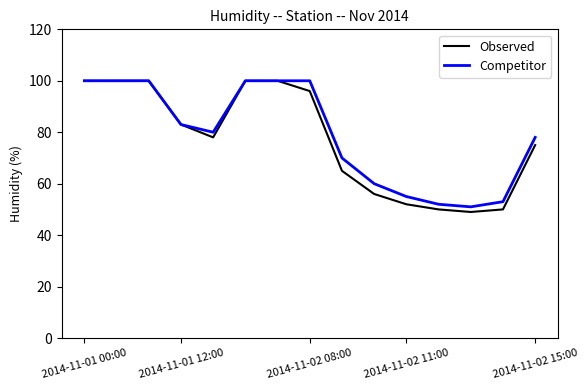

Reading left to right, list all the values displayed in this chart.

Observed: 100	100	100	83	78	100	100	96	65	56	52	50	49	50	75
Competitor: 100	100	100	83	80	100	100	100	70	60	55	52	51	53	78